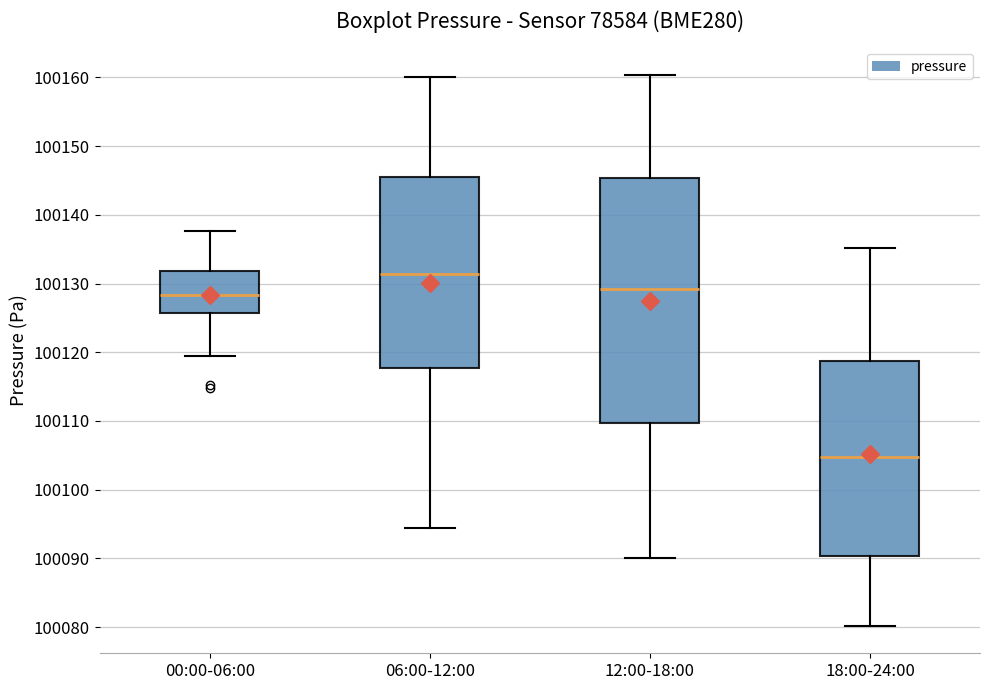

Reading left to right, read every box against the y-axis: the position of its median line, the range the box covers, and the ends of its whiskers. The values are not printed on the chart, so give them approximately, as read against the axis.

00:00-06:00: median 100128, box 100126 to 100132, whiskers 100119 to 100138
06:00-12:00: median 100131, box 100118 to 100145, whiskers 100094 to 100160
12:00-18:00: median 100129, box 100110 to 100145, whiskers 100090 to 100160
18:00-24:00: median 100105, box 100090 to 100119, whiskers 100080 to 100135